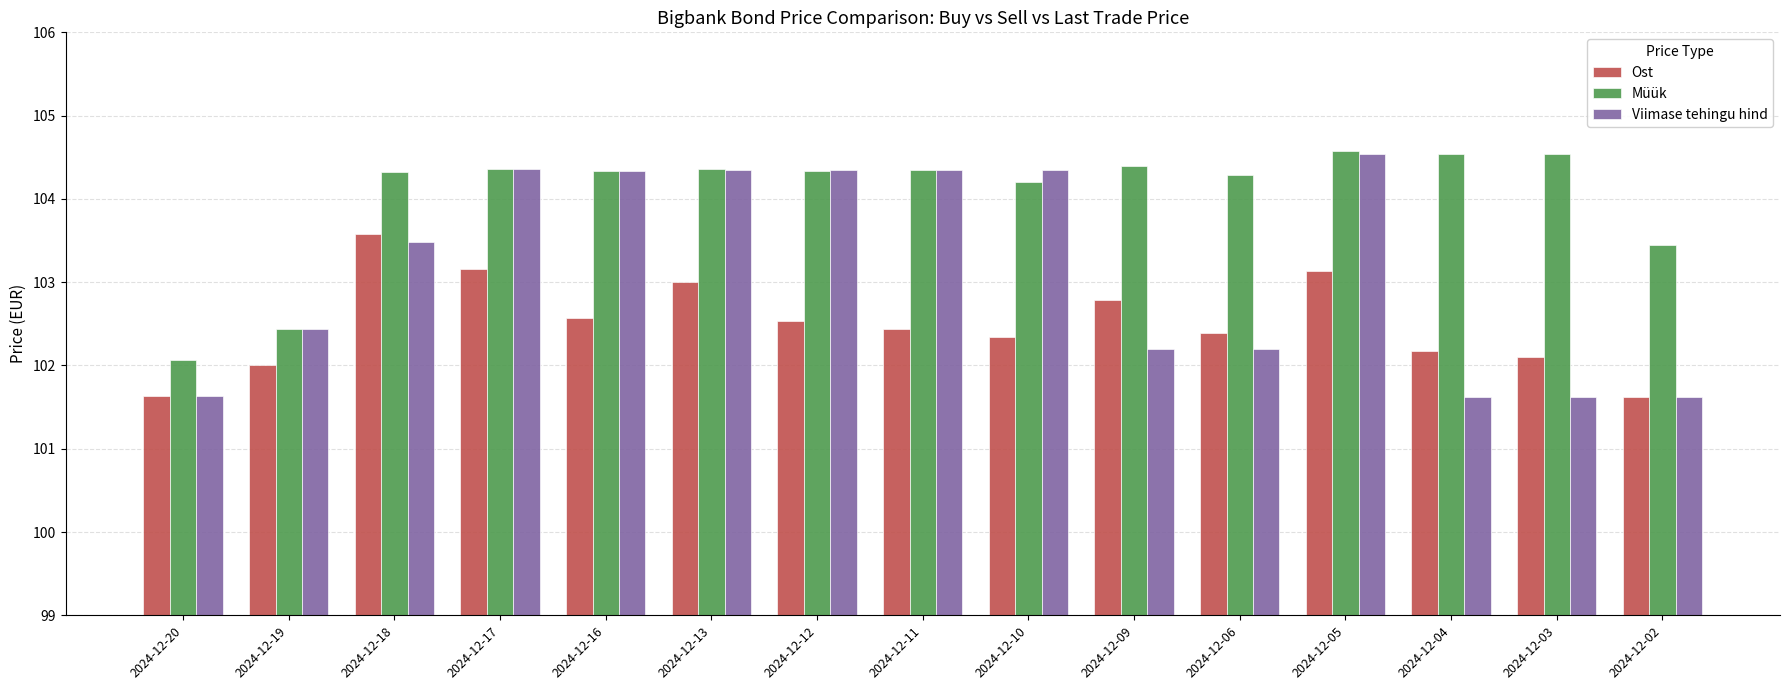

At how many categories does at least one series exceed 104?

12